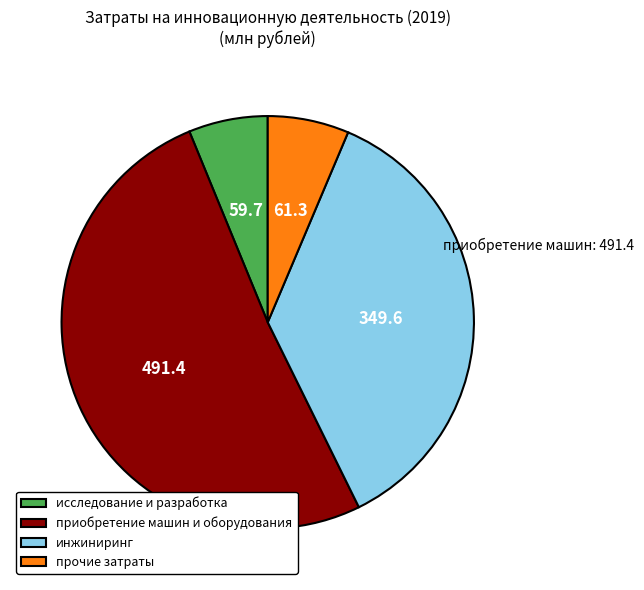

How many slices are in this pie chart?

4